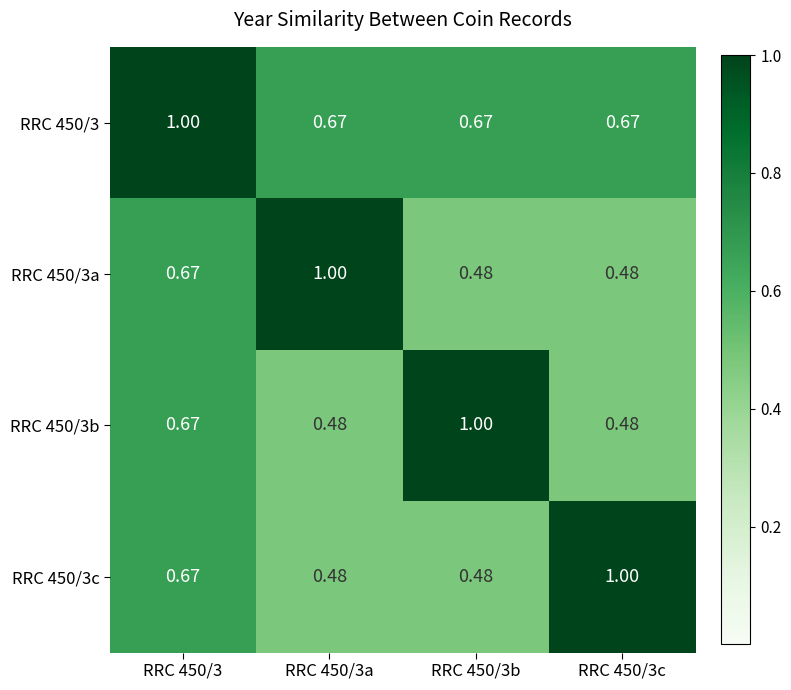

Count the number of data series in this chart.

4